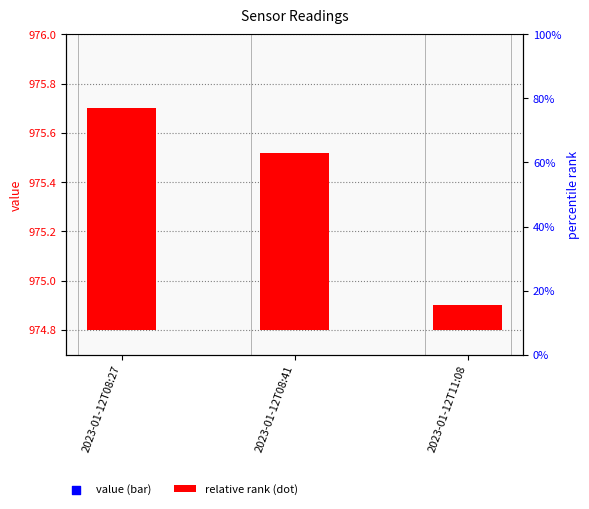

Which series has the largest total across all categories?

relative rank